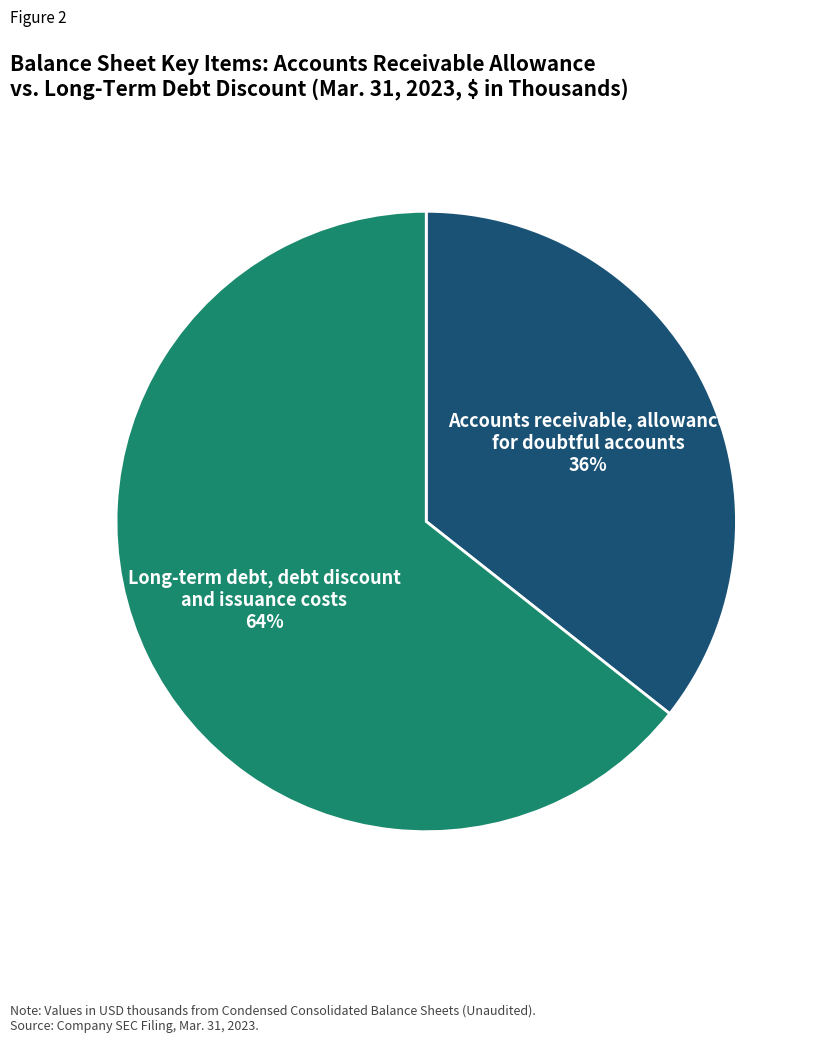

Do Accounts receivable, allowance for doubtful accounts and Long-term debt, debt discount and issuance costs together represent more than half of the pie?

Yes